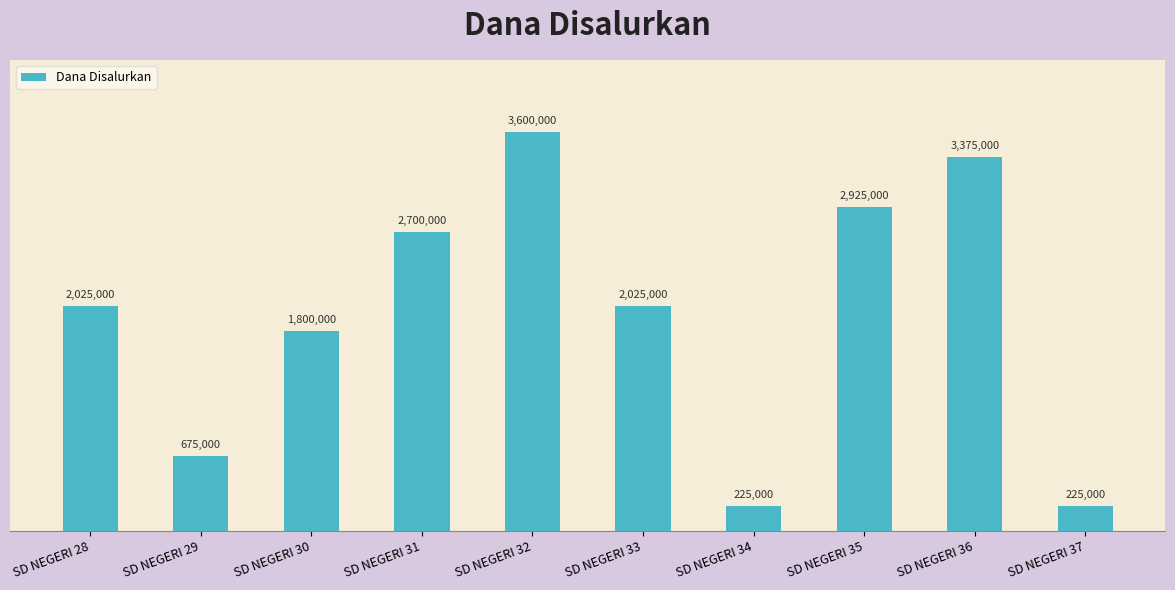

Reading left to right, list all the values displayed in this chart.

2025000	675000	1800000	2700000	3600000	2025000	225000	2925000	3375000	225000